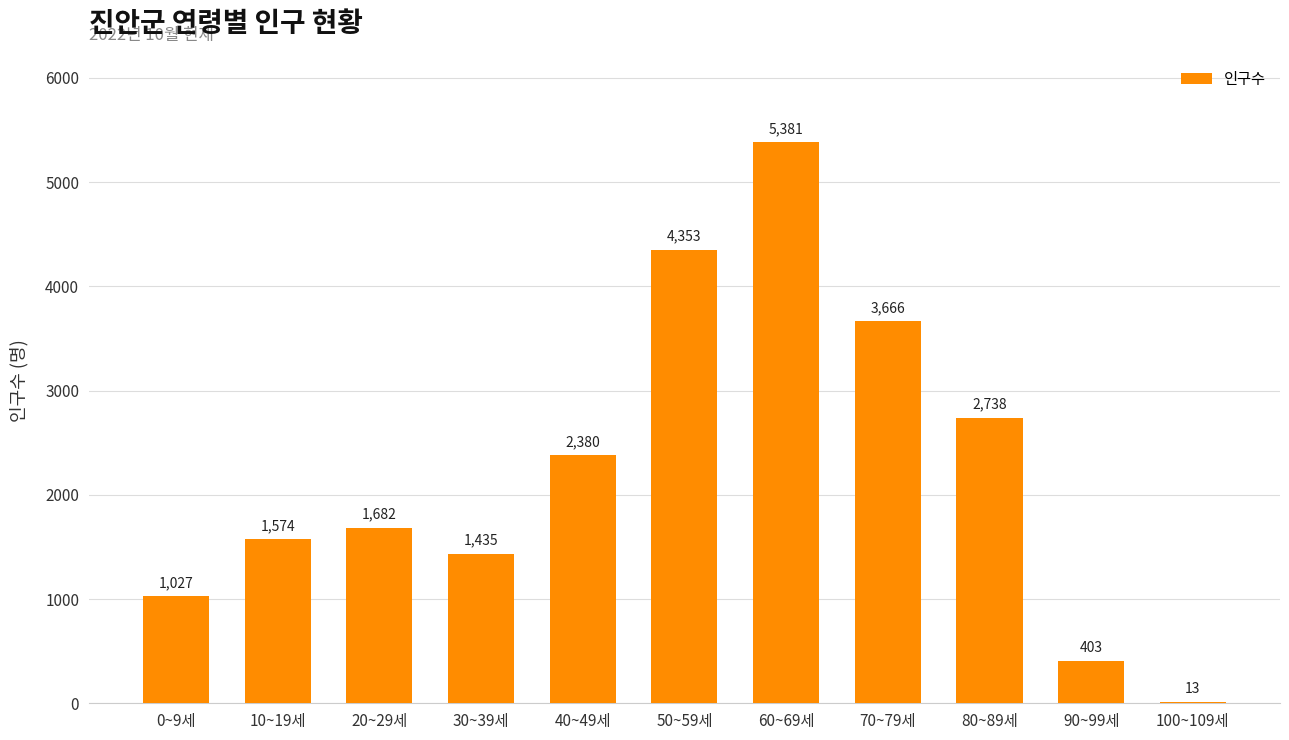

The value at 70~79세 is 6389. True or false?

False